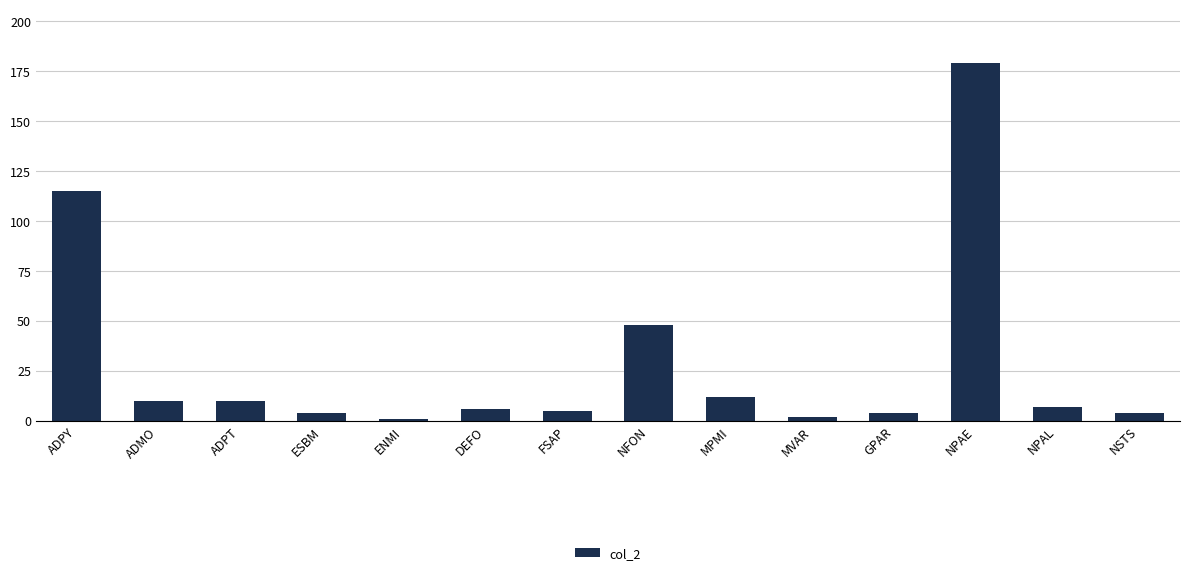

At which category does the chart reach its peak across all series?

NPAE